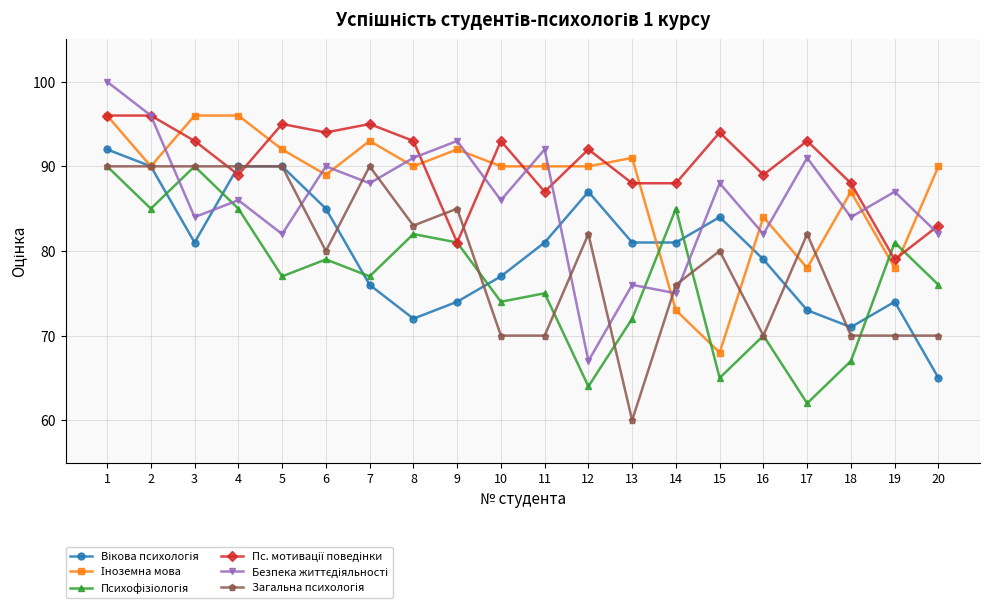

What is the smallest value displayed?

60